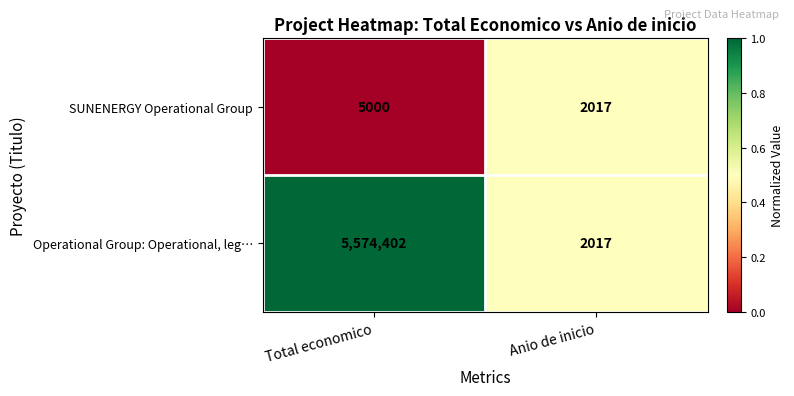

List the series in order of their overall mean, highest first.

Operational Group: Operational, leg…, SUNENERGY Operational Group